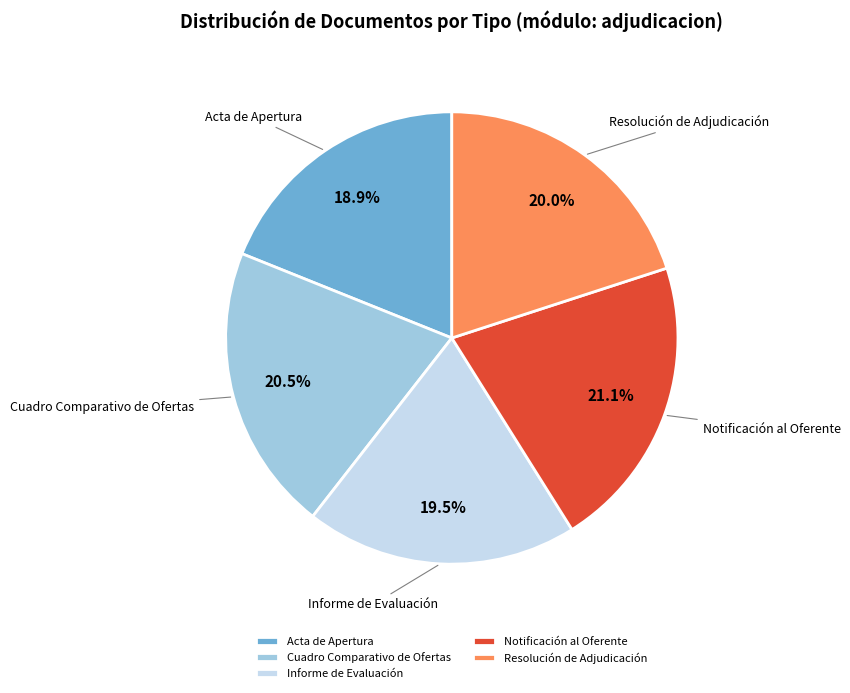

To the nearest percent, what is the combined percentage of Resolución de Adjudicación and Acta de Apertura?

39%